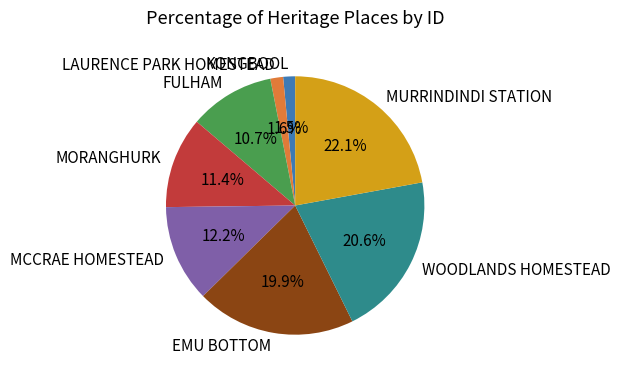

What is the ratio of the value at FULHAM to the value at MORANGHURK?

0.9